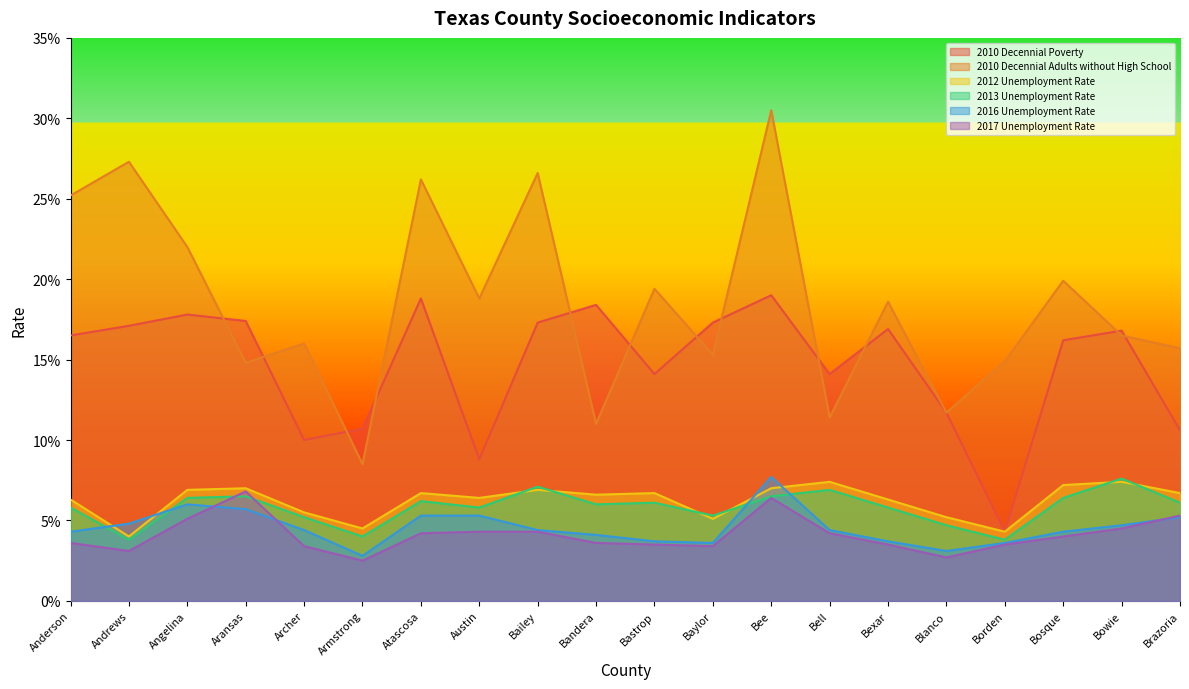

Where is 2010 Decennial Poverty nearest to the value 0?

Borden